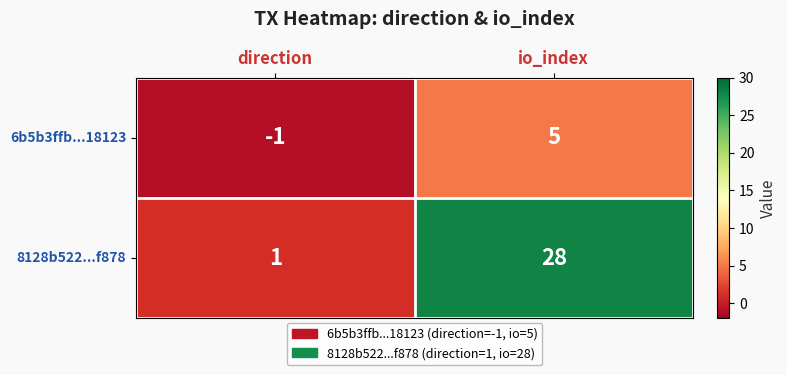

True or false: 6b5b3ffb...18123 has a value of -2 at direction.

False